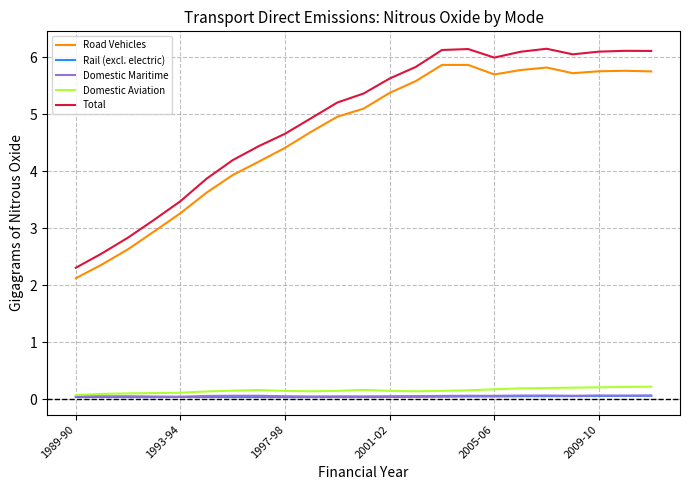

Which series has the largest range (max minus min)?

Total